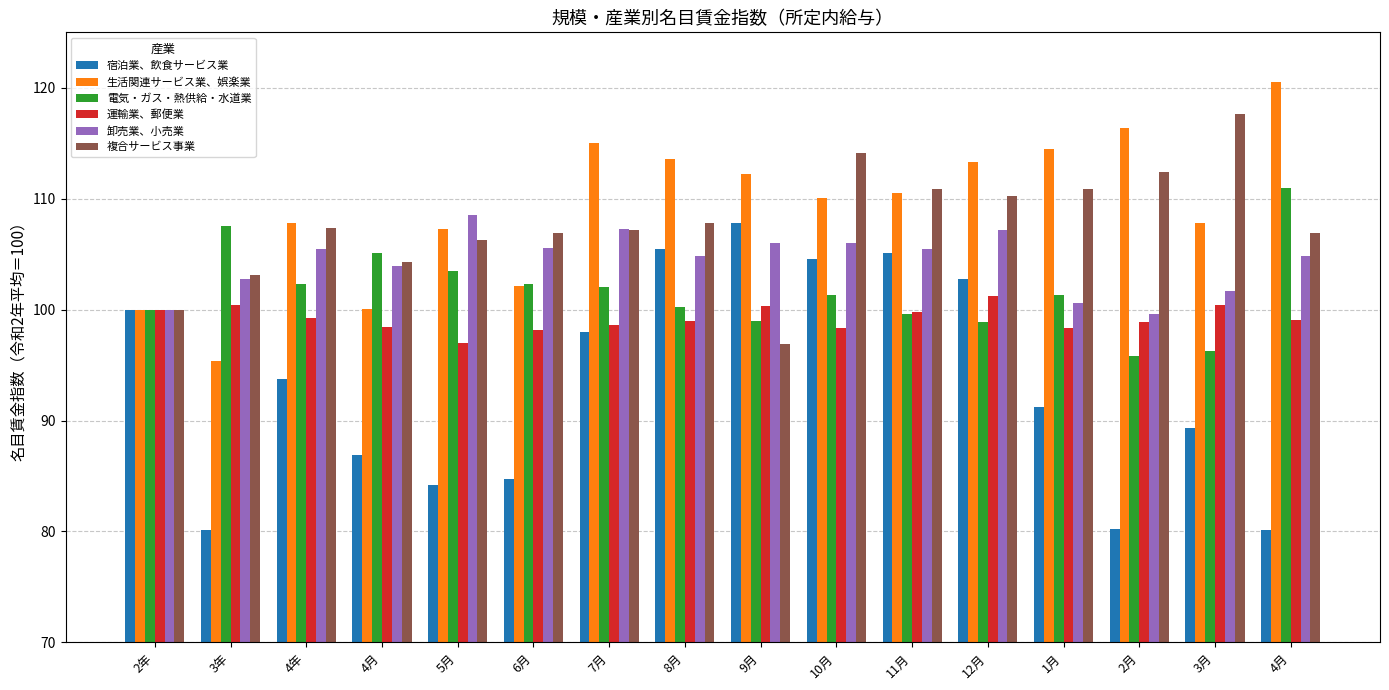

Reading left to right, list all the values displayed in this chart.

宿泊業、飲食サービス業: 100.0	80.1	93.7	86.9	84.2	84.7	98.0	105.5	107.8	104.6	105.1	102.8	91.2	80.2	89.3	80.1
生活関連サービス業、娯楽業: 100.0	95.4	107.8	100.1	107.3	102.1	115.0	113.6	112.2	110.1	110.5	113.3	114.5	116.4	107.8	120.5
電気・ガス・熱供給・水道業: 100.0	107.5	102.3	105.1	103.5	102.3	102.0	100.2	99.0	101.3	99.6	98.9	101.3	95.8	96.3	111.0
運輸業、郵便業: 100.0	100.4	99.2	98.4	97.0	98.2	98.6	99.0	100.3	98.3	99.8	101.2	98.3	98.9	100.4	99.1
卸売業、小売業: 100.0	102.8	105.5	103.9	108.5	105.6	107.3	104.8	106.0	106.0	105.5	107.2	100.6	99.6	101.7	104.8
複合サービス事業: 100.0	103.1	107.4	104.3	106.3	106.9	107.2	107.8	96.9	114.1	110.9	110.2	110.9	112.4	117.6	106.9